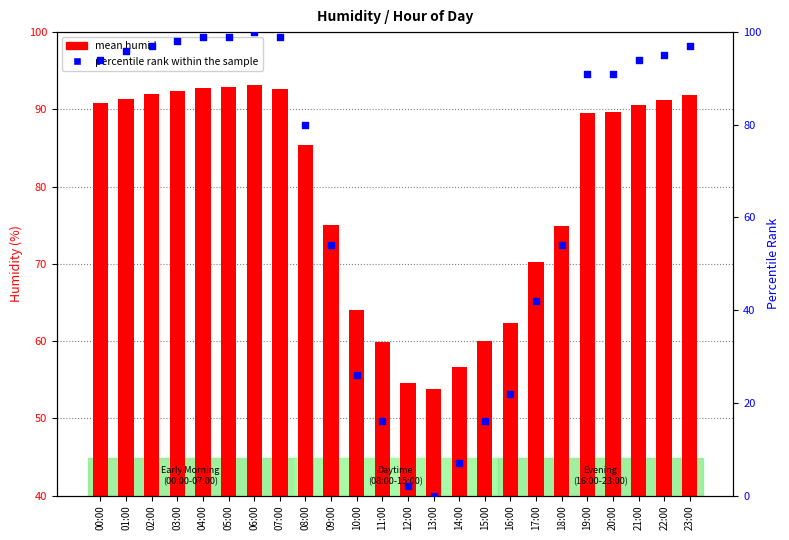

Which series reaches the maximum Y coordinate?

percentile rank within the sample